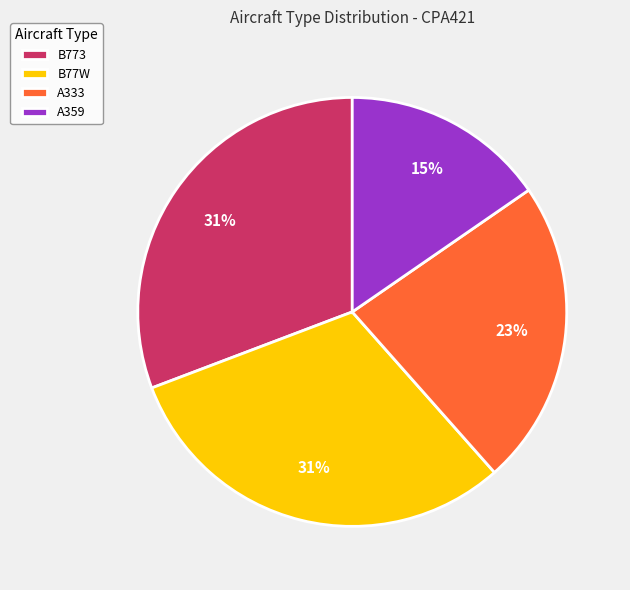

Combined, do A333 and A359 account for over 50%?

No